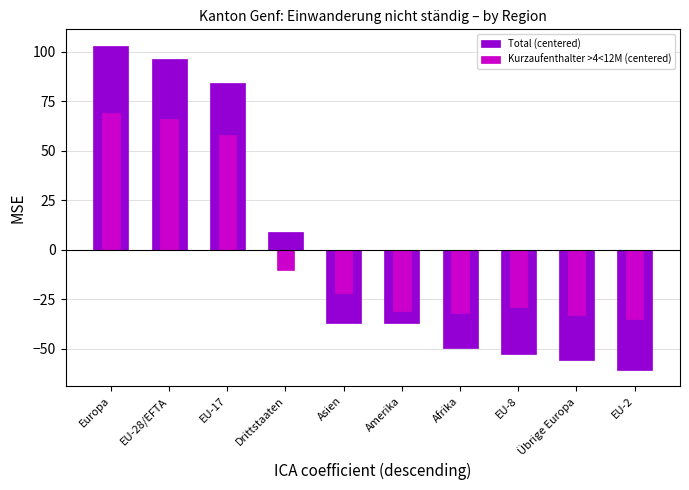

Where does the Kurzaufenthalter >4<12M (centered) series first go above -22?

Europa